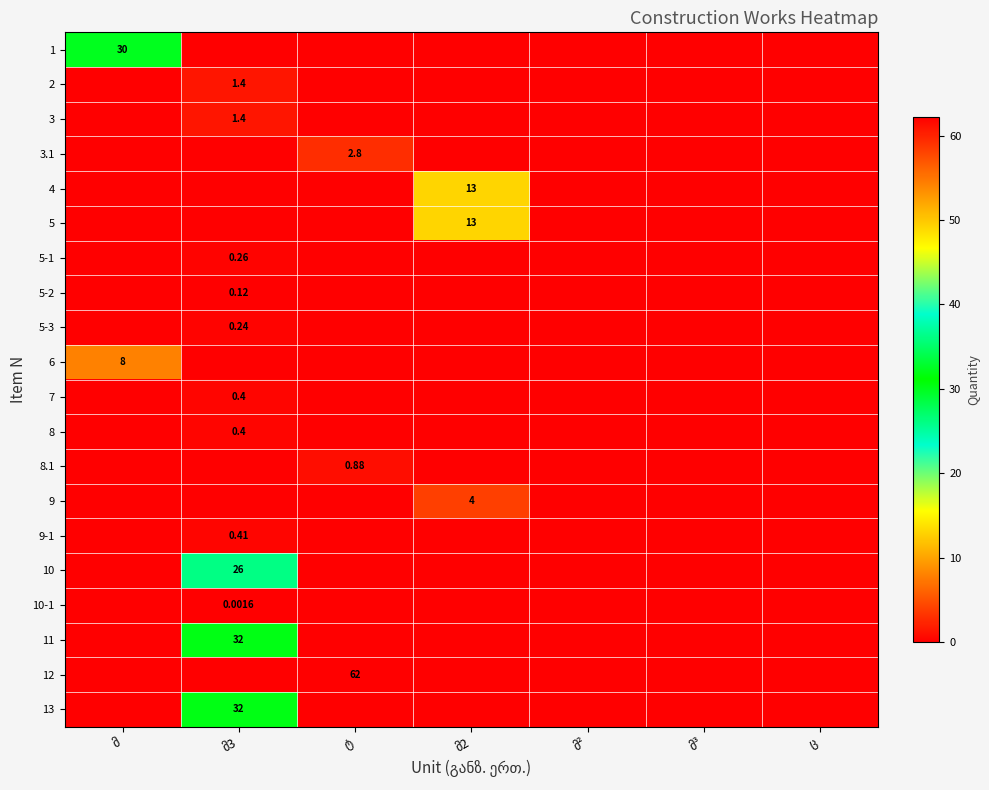

How many positive values does the 6 series have?

1